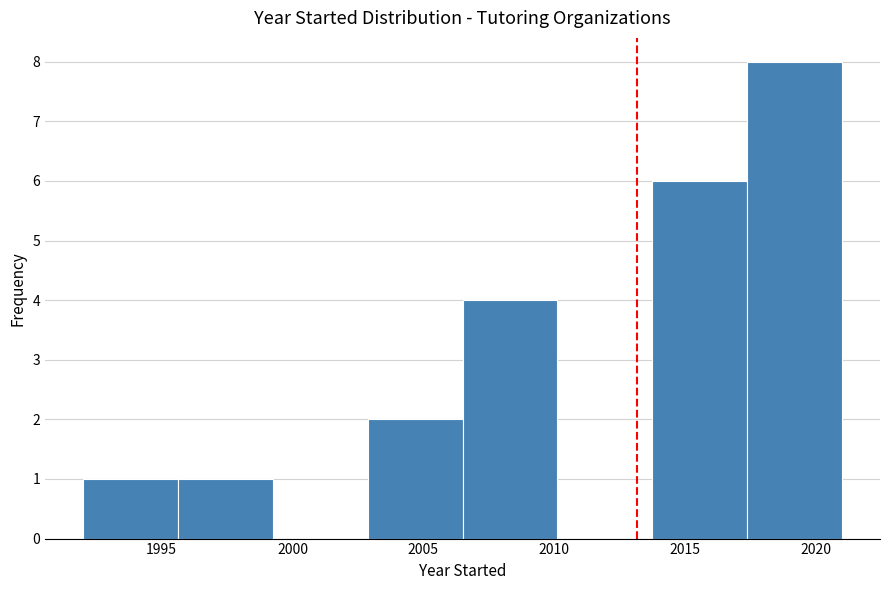

Over which range of the x-axis is the bar tallest?

2017.5 to 2021.0